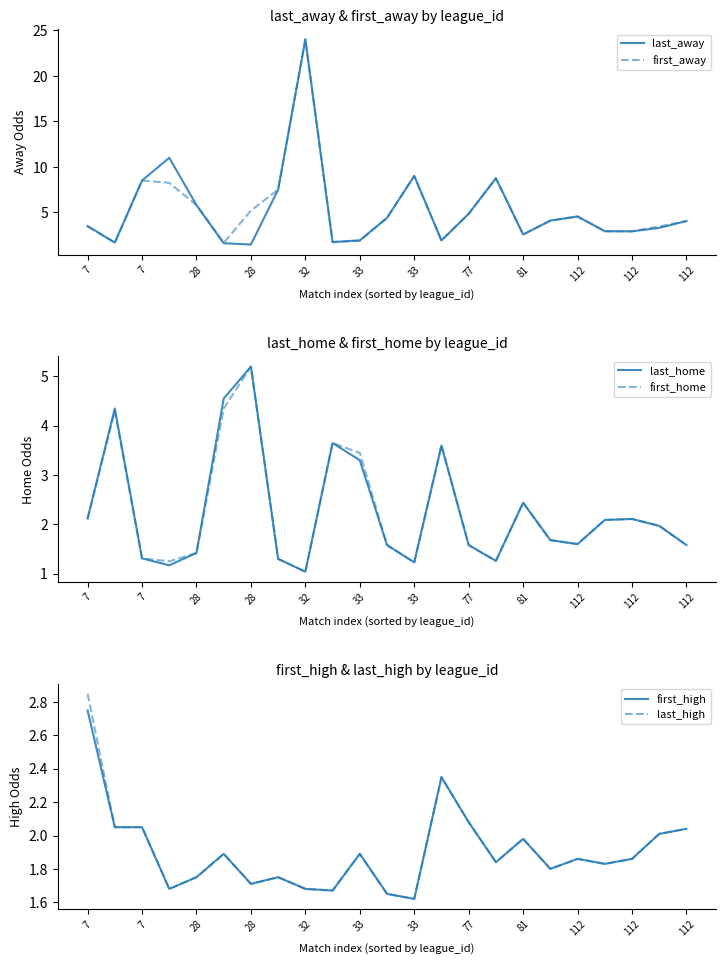

What is the label of the 20th point from the right?

28